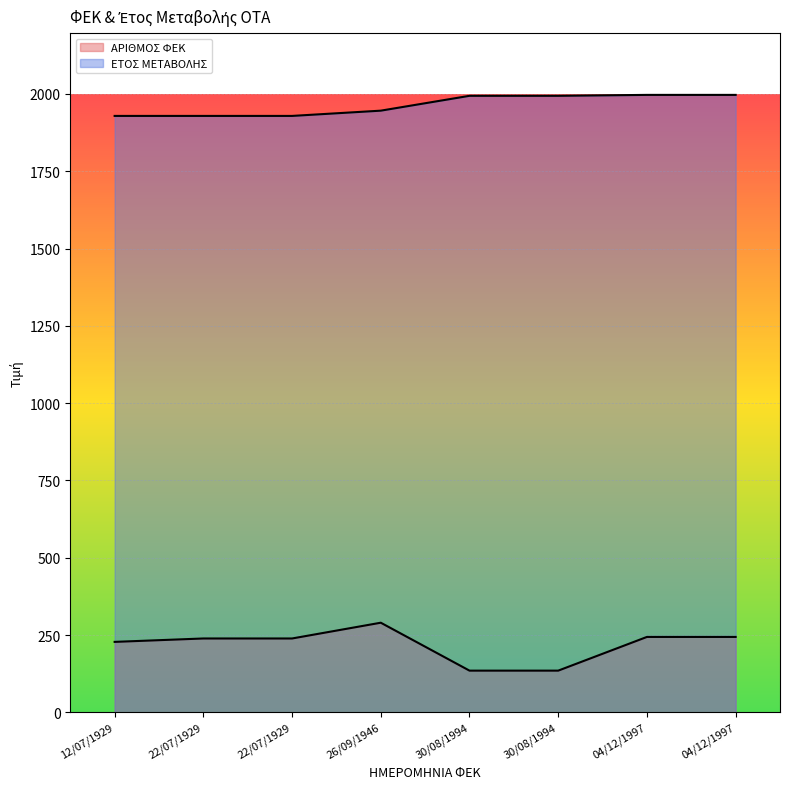

What is the sum of all ΑΡΙΘΜΟΣ ΦΕΚ values?

1754